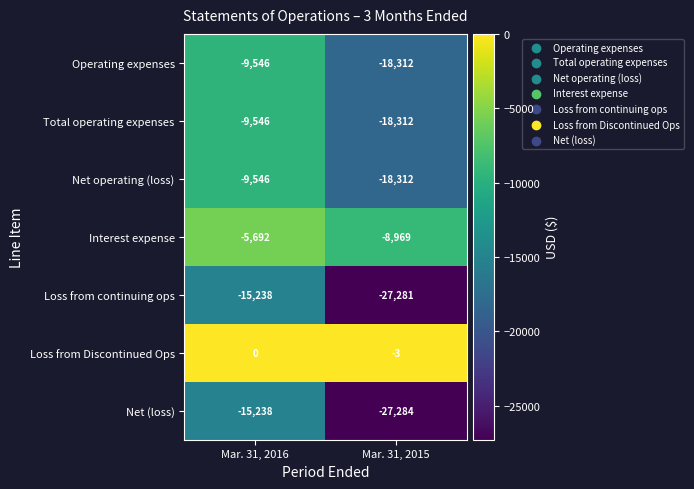

What is the difference between the Loss from Discontinued Ops values at Mar. 31, 2016 and Mar. 31, 2015?

3